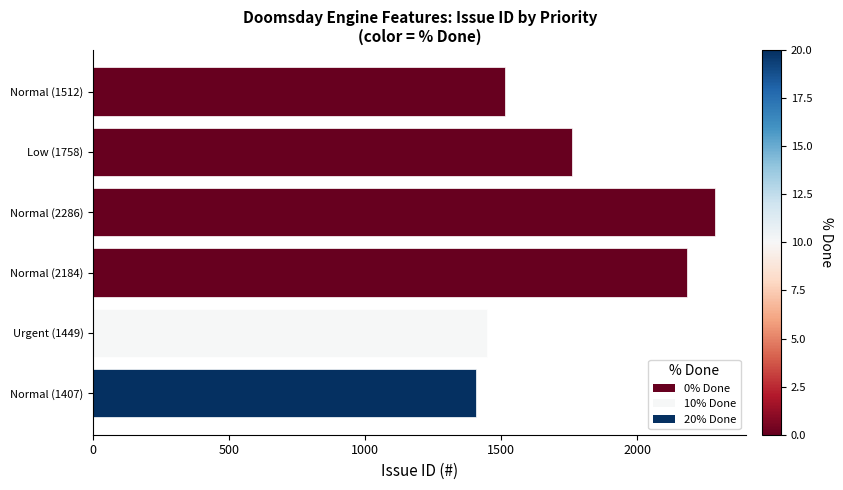

What is the label of the 4th bar from the top?

Normal (2184)